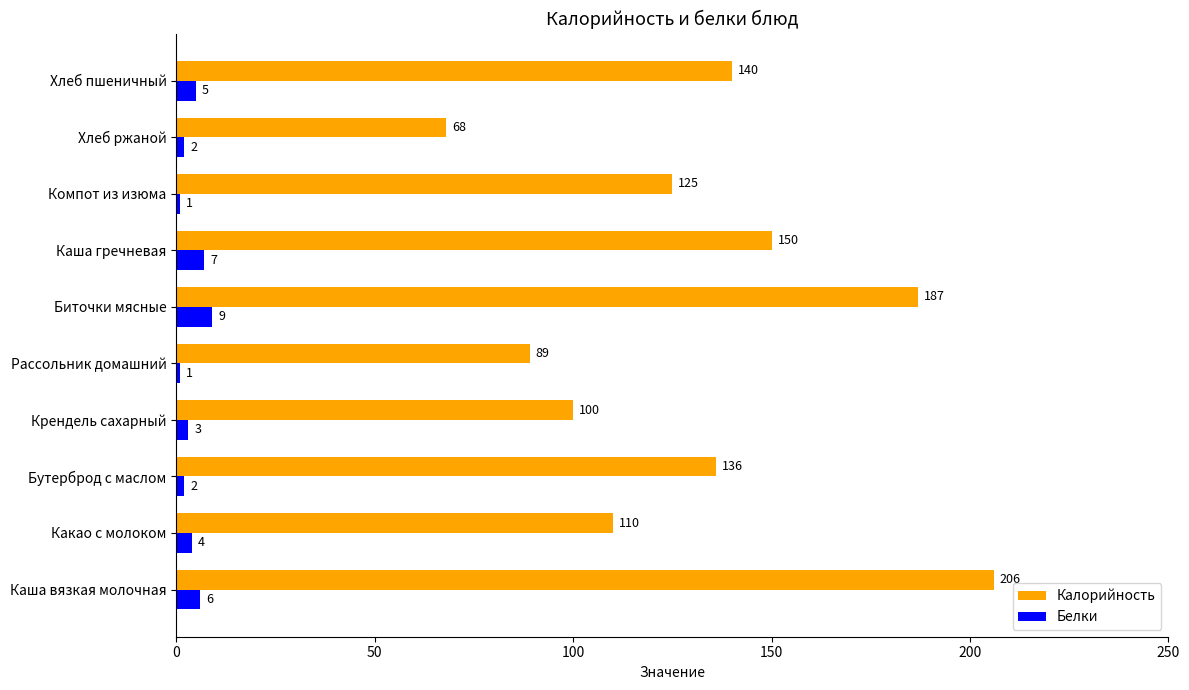

Rank the series by their average value, from lowest to highest.

Белки, Калорийность